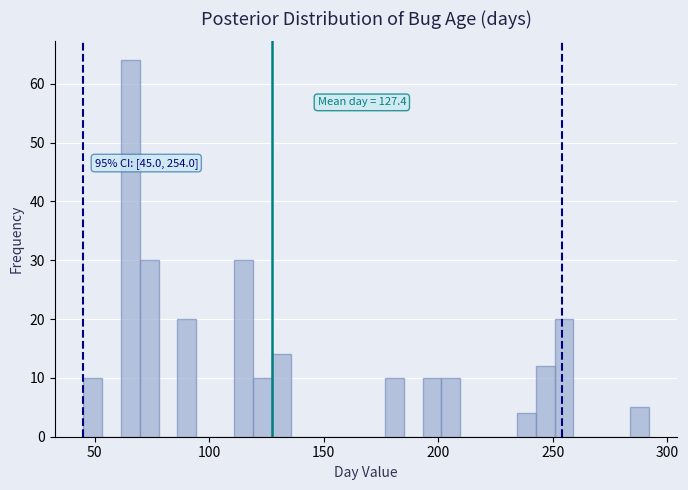

Around what value on the x-axis is the tallest bar? Give the approximate position of its centre, as read against the axis.

65